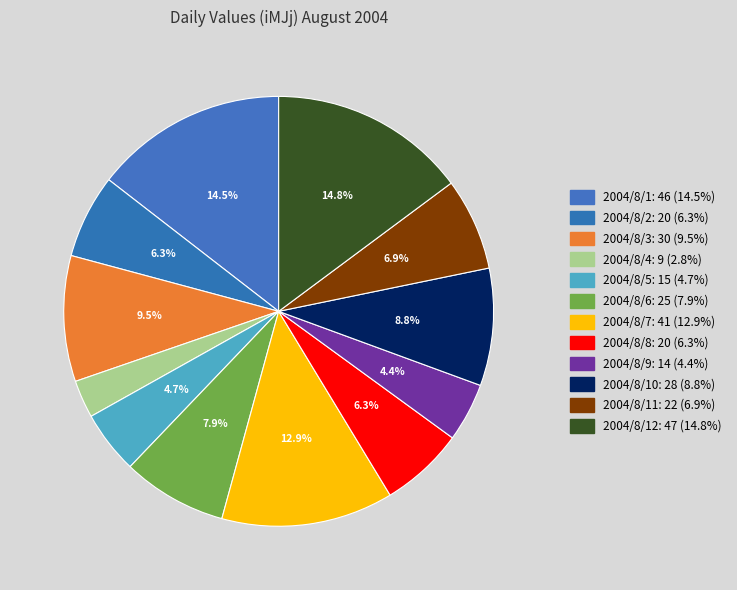

How many slices are in this pie chart?

12